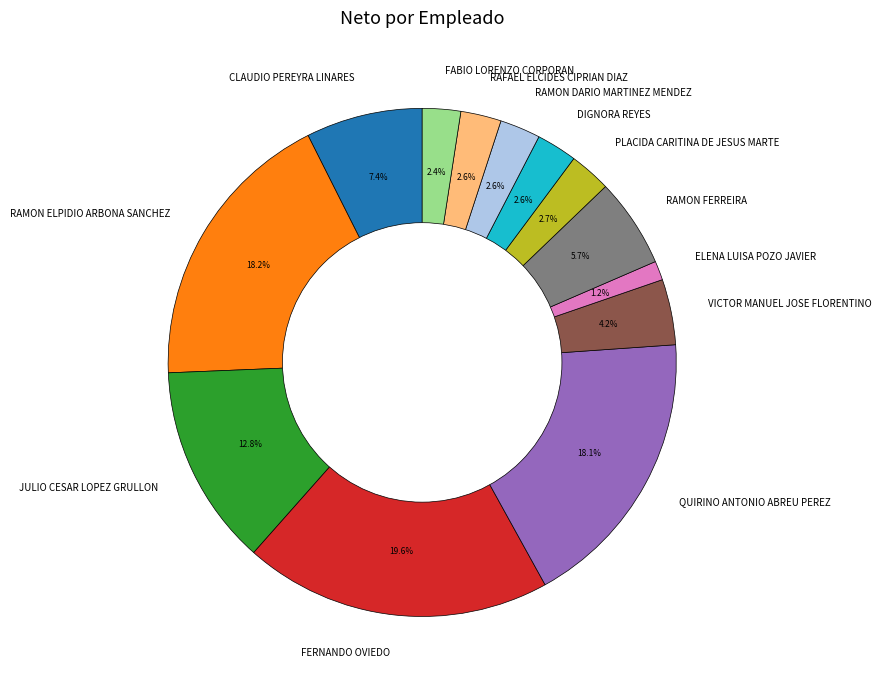

What is the total percentage of ELENA LUISA POZO JAVIER and VICTOR MANUEL JOSE FLORENTINO?

5.4%